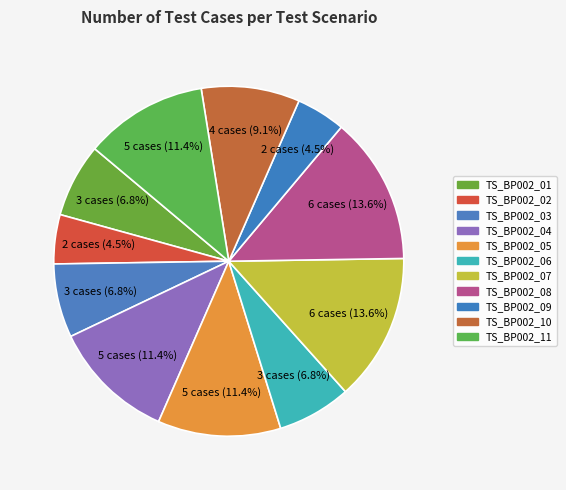

How many segments does this pie chart have?

11